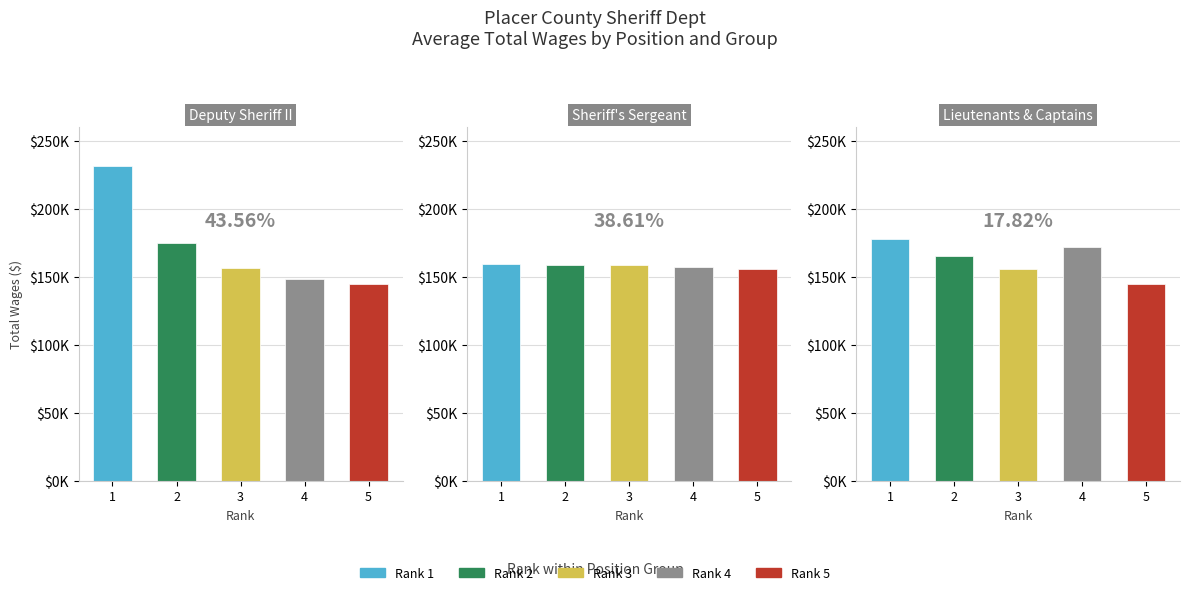

What is the maximum value shown in the chart?

231867